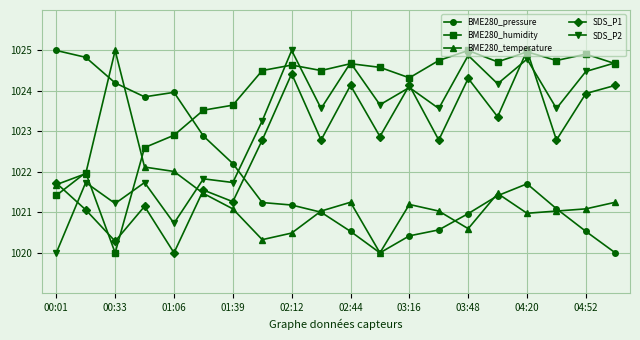

What is the value of the SDS_P2 point at the 4th from the left?

1021.7